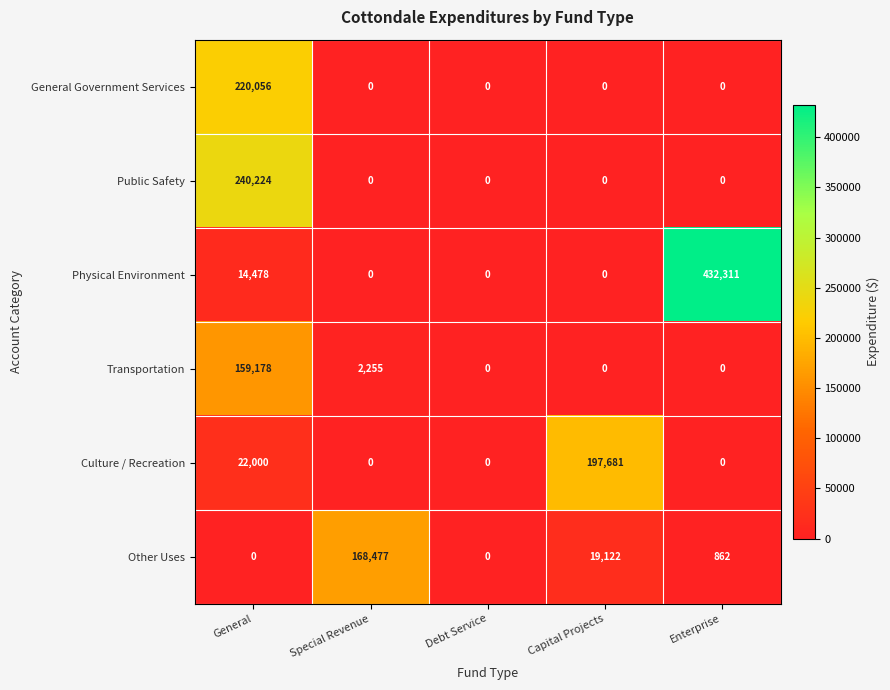

List the series in order of their peak value, lowest first.

Transportation, Other Uses, Culture / Recreation, General Government Services, Public Safety, Physical Environment